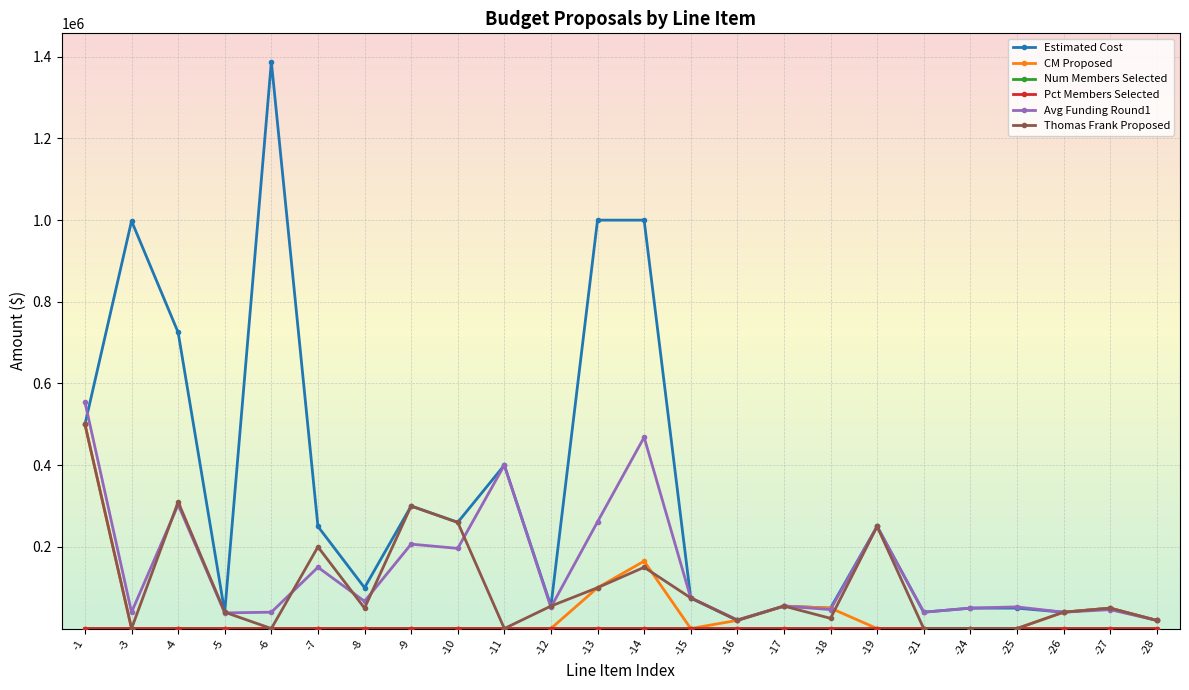

Which series has the widest spread of values?

Estimated Cost